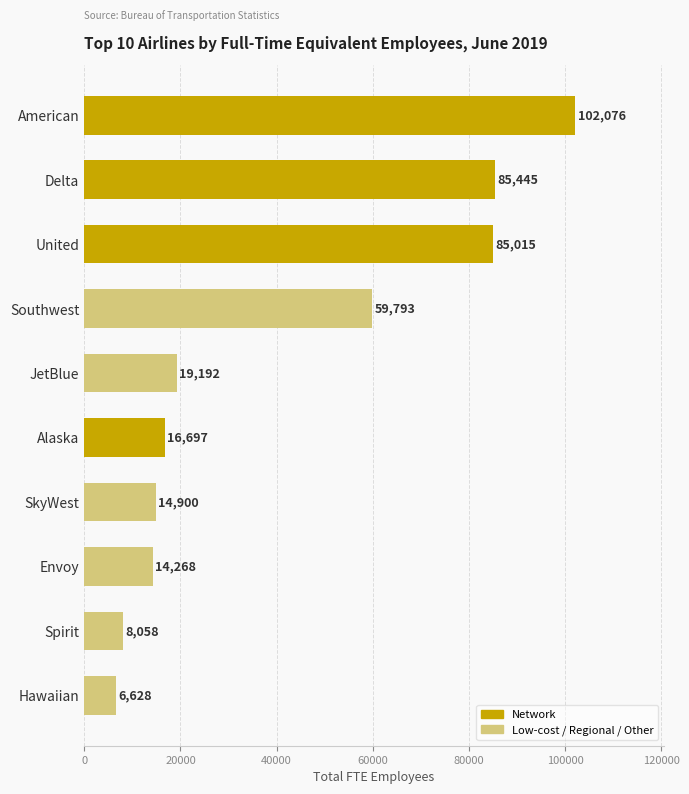

How many values are below 19192?

5